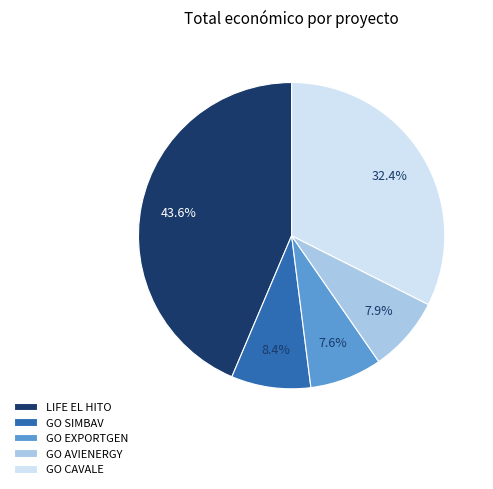

How many segments does this pie chart have?

5